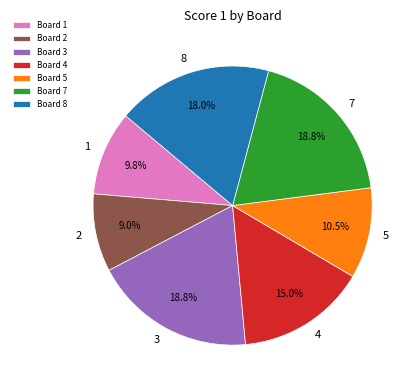

What percentage is NOT represented by 4?

85.0%